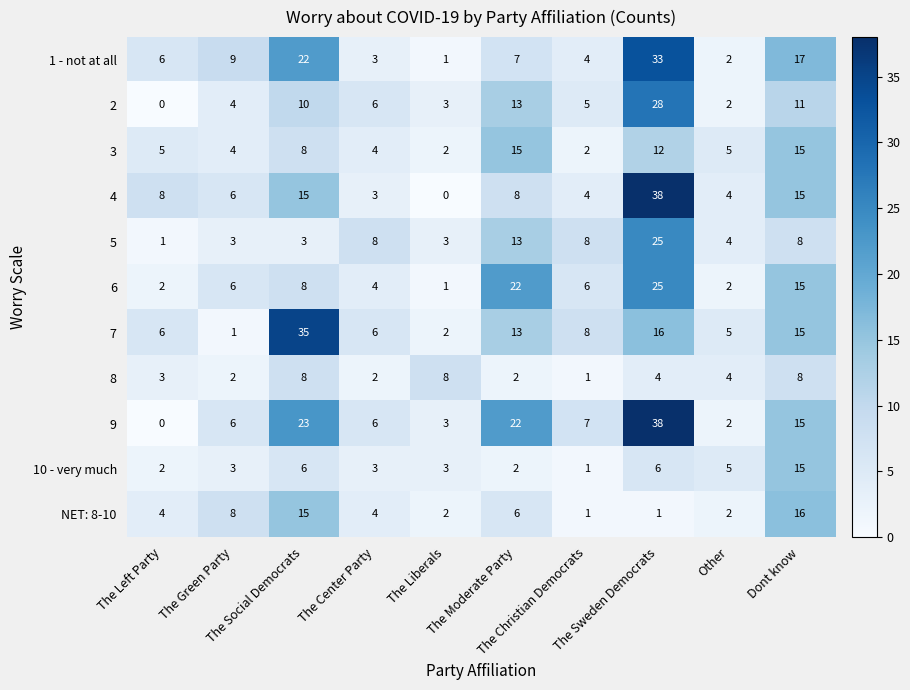

Which series has the largest total across all categories?

9